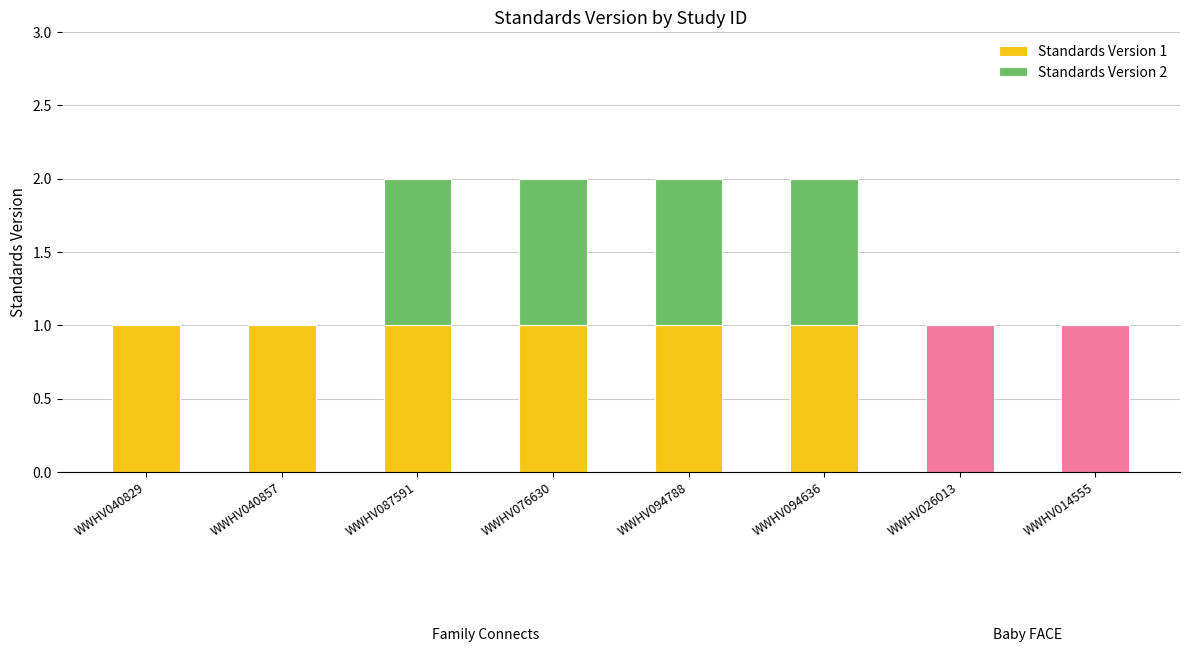

Is it true that Standards Version 1 equals 1 at WWHV026013?

True